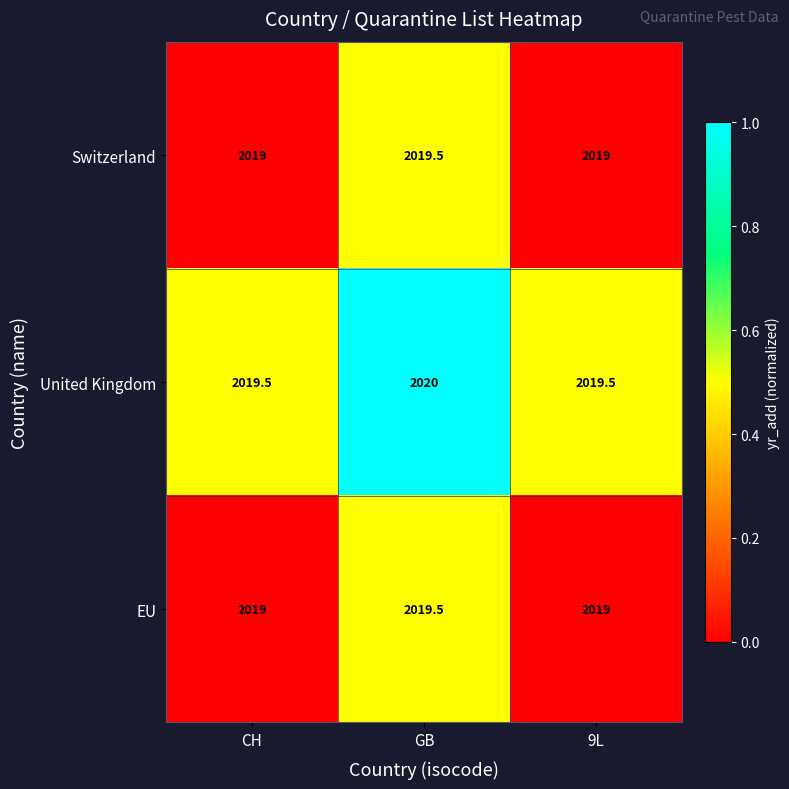

The value of United Kingdom at GB is 2020.0. True or false?

True